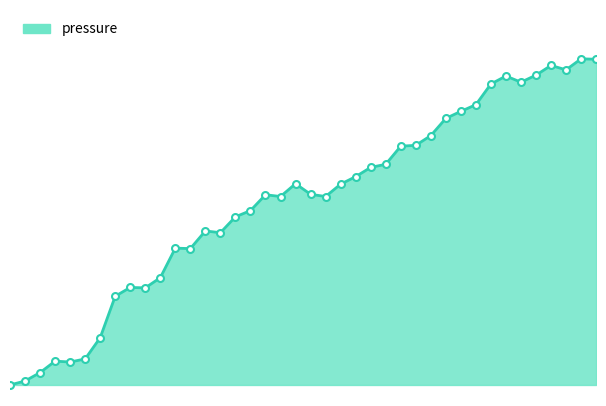

How many points are lower than both their immediate neighbors (excluding endpoints)?

8